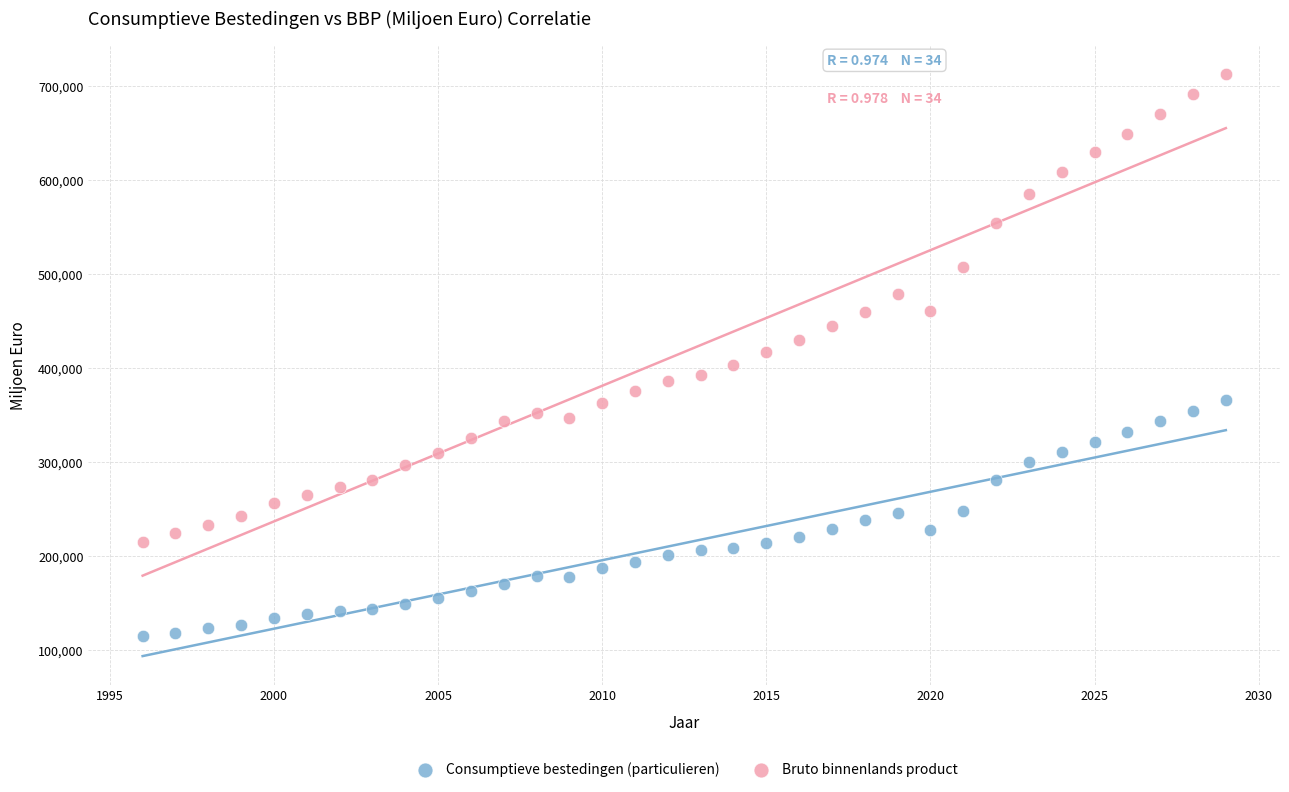

Which series contains the lowest Y value?

Consumptieve bestedingen (particulieren)